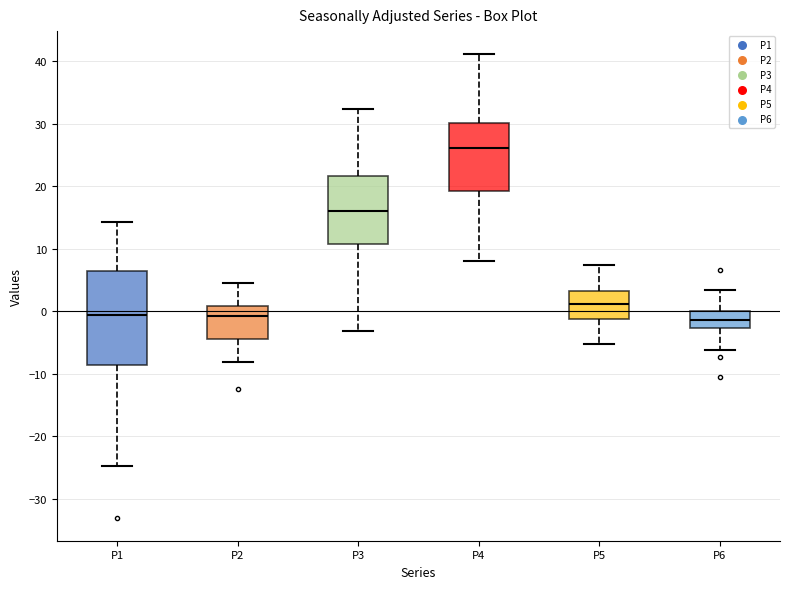

Reading left to right, transcribe this box plot: for each box, give where its median line is, the range the box spans, and where its two whiskers end, as read against the y-axis. The values are not printed on the chart, so give them approximately, as read against the axis.

P1: median -1, box -9 to 6, whiskers -25 to 14
P2: median -1, box -4 to 1, whiskers -8 to 5
P3: median 16, box 11 to 22, whiskers -3 to 32
P4: median 26, box 19 to 30, whiskers 8 to 41
P5: median 1, box -1 to 3, whiskers -5 to 7
P6: median -1, box -3 to 0, whiskers -6 to 4